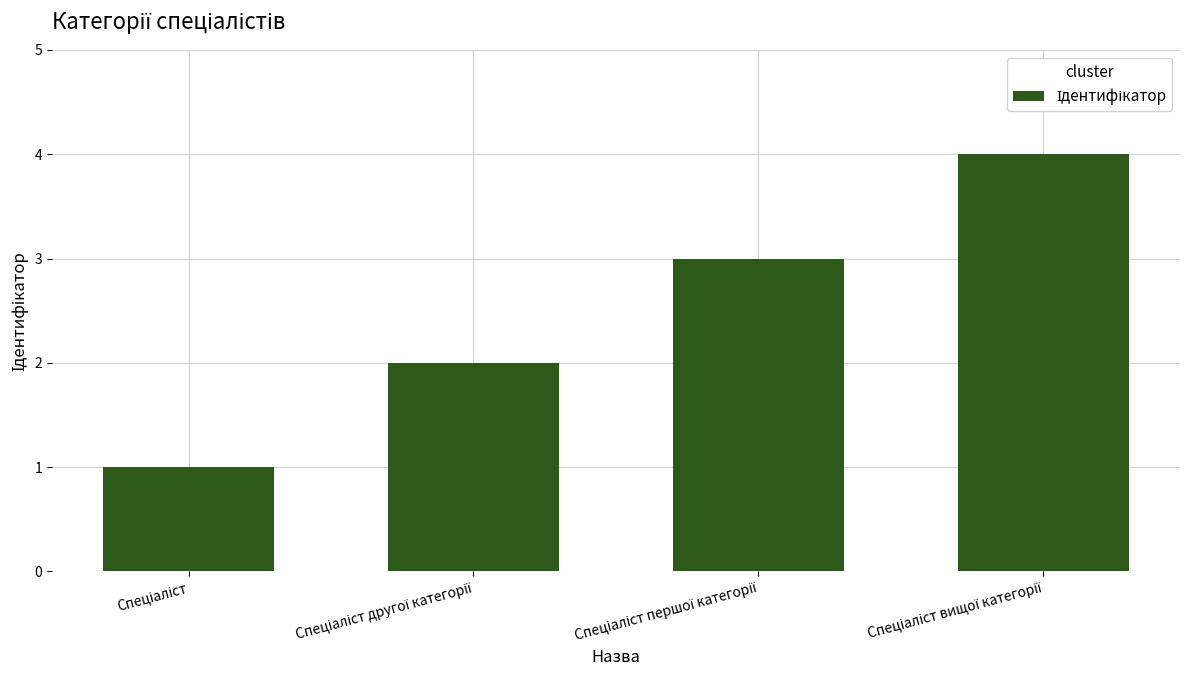

What is the greatest value displayed?

4